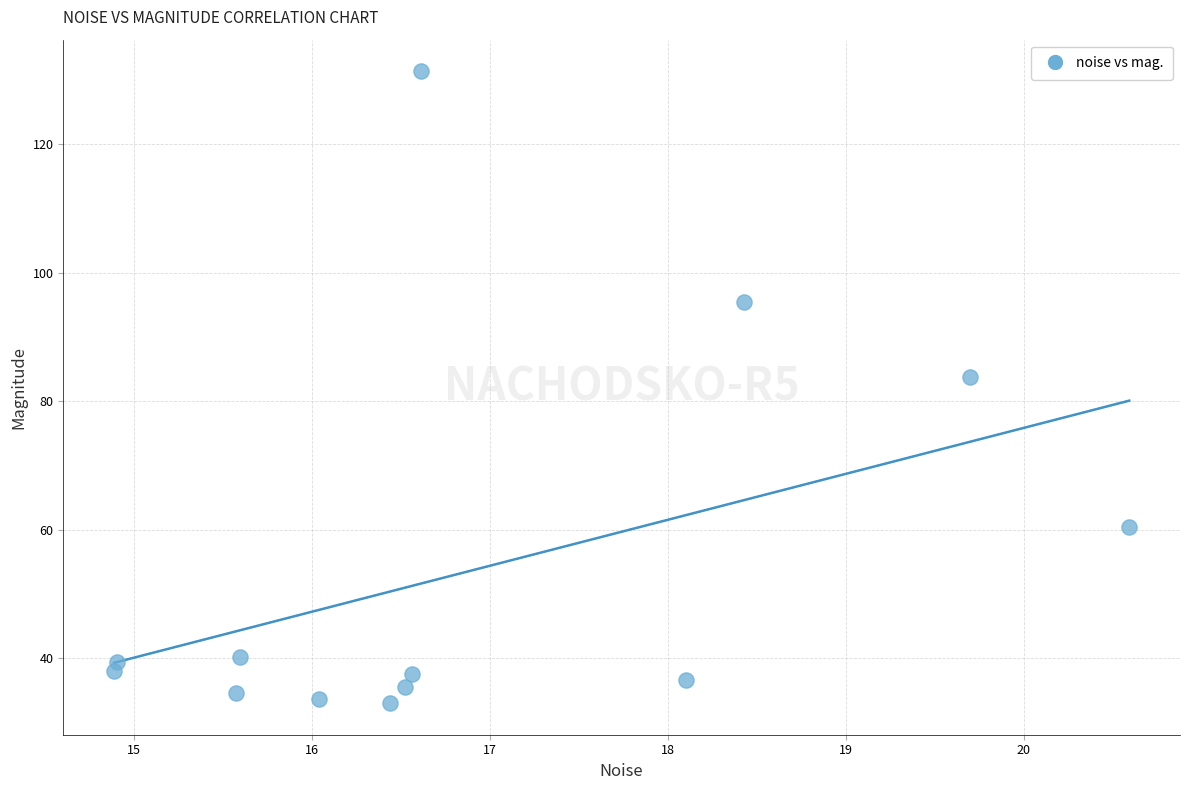

What Y value in the scatter plot is closest to 82?

83.8